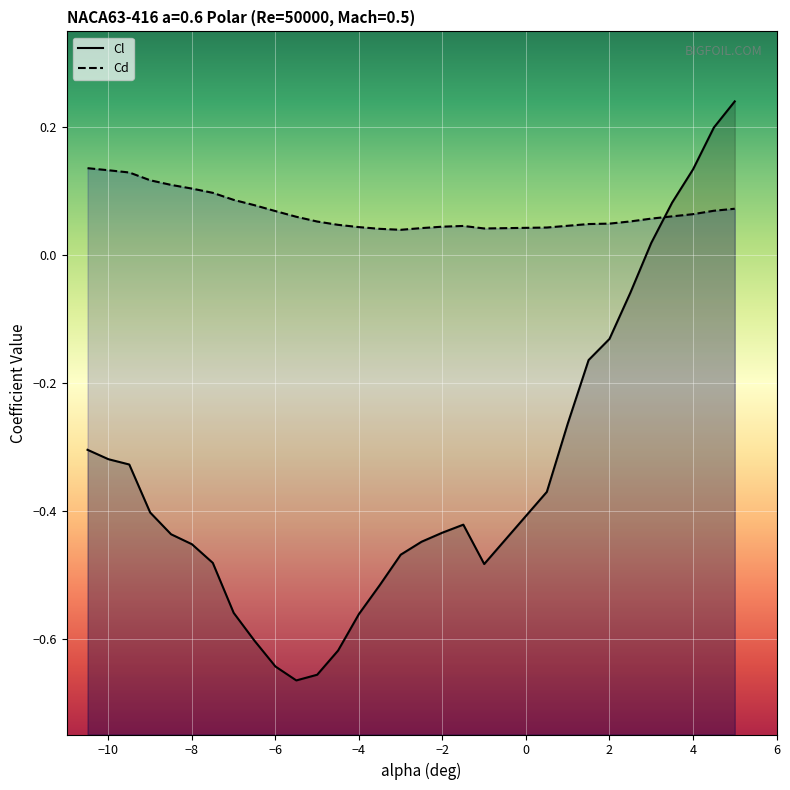

Rank the series at 4.5 from lowest to highest value.

Cd, Cl